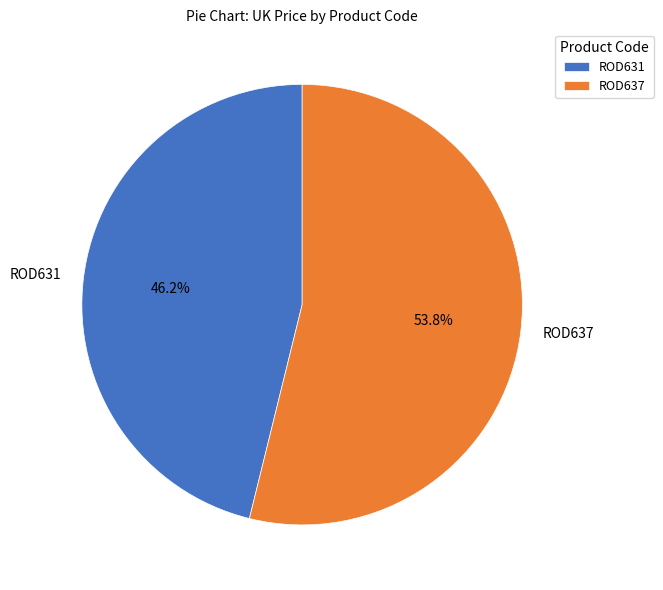

The ROD637 slice represents 40% of the pie. True or false?

False